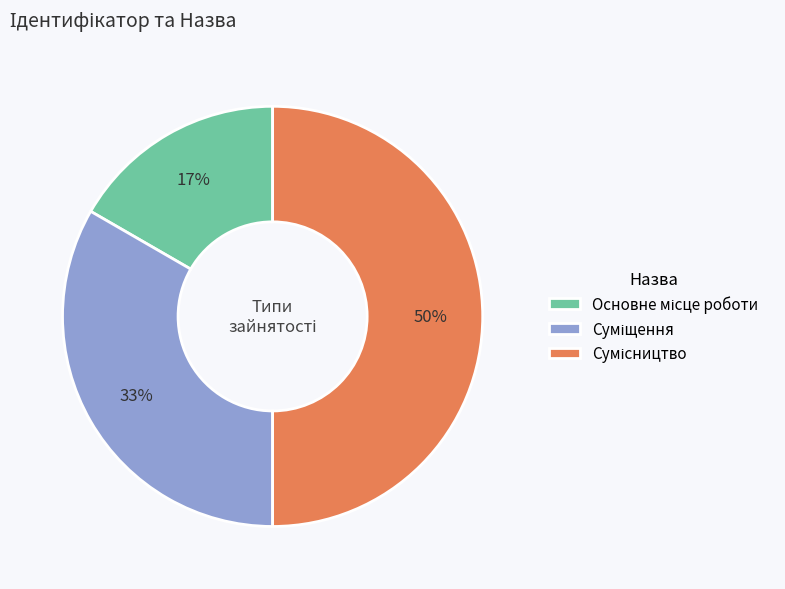

To the nearest percent, what is the average slice percentage?

33%